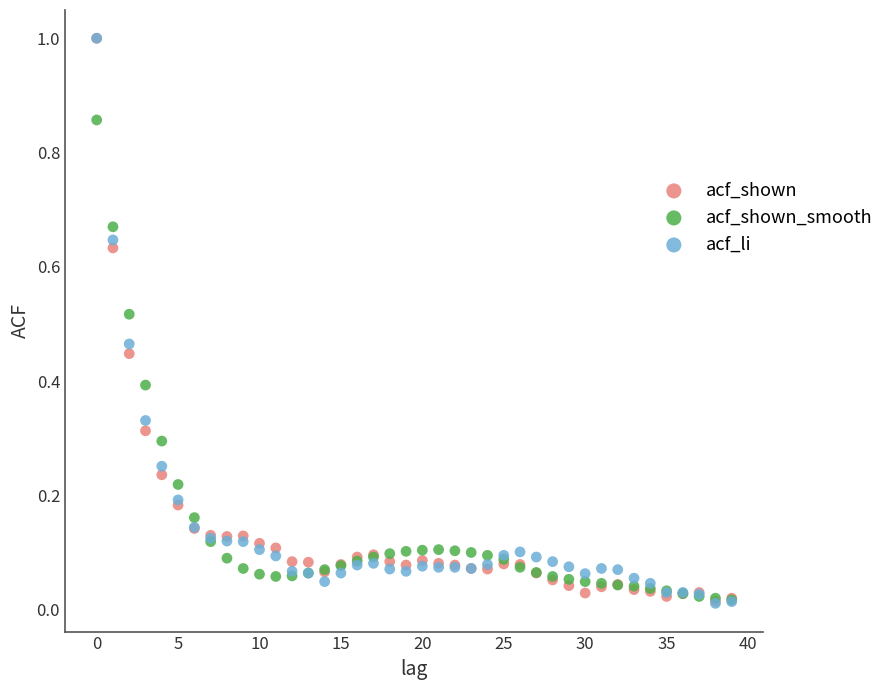

What are all the series names shown in the legend?

acf_shown, acf_shown_smooth, acf_li